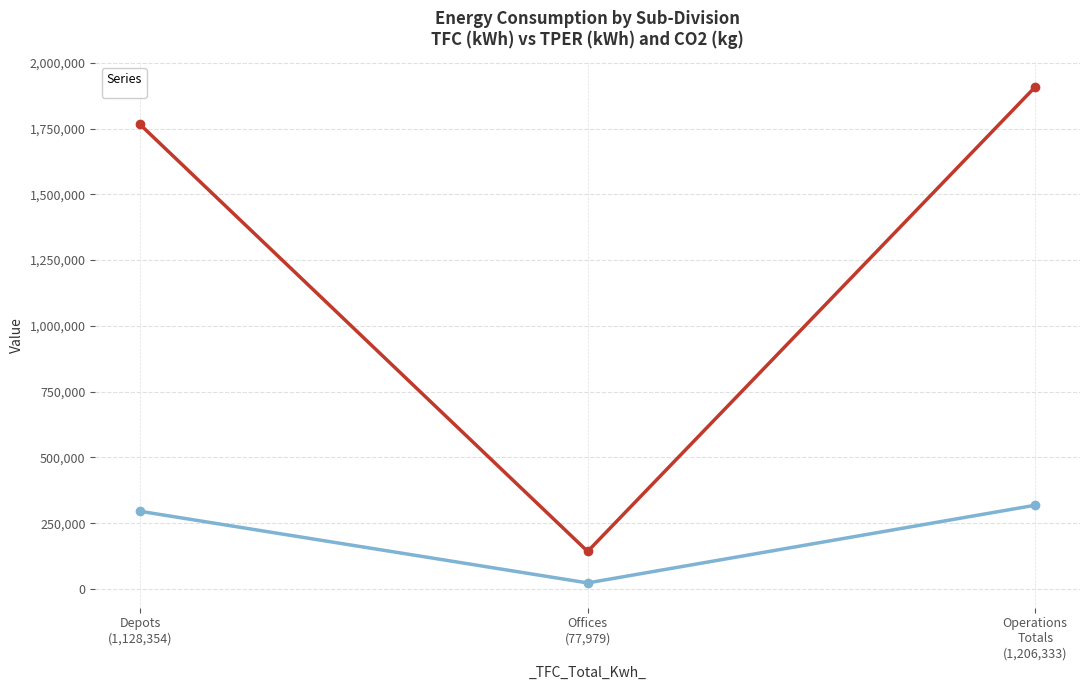

At which label is _C02_Total_kg_ closest to 170758?

Depots (1,128,354)